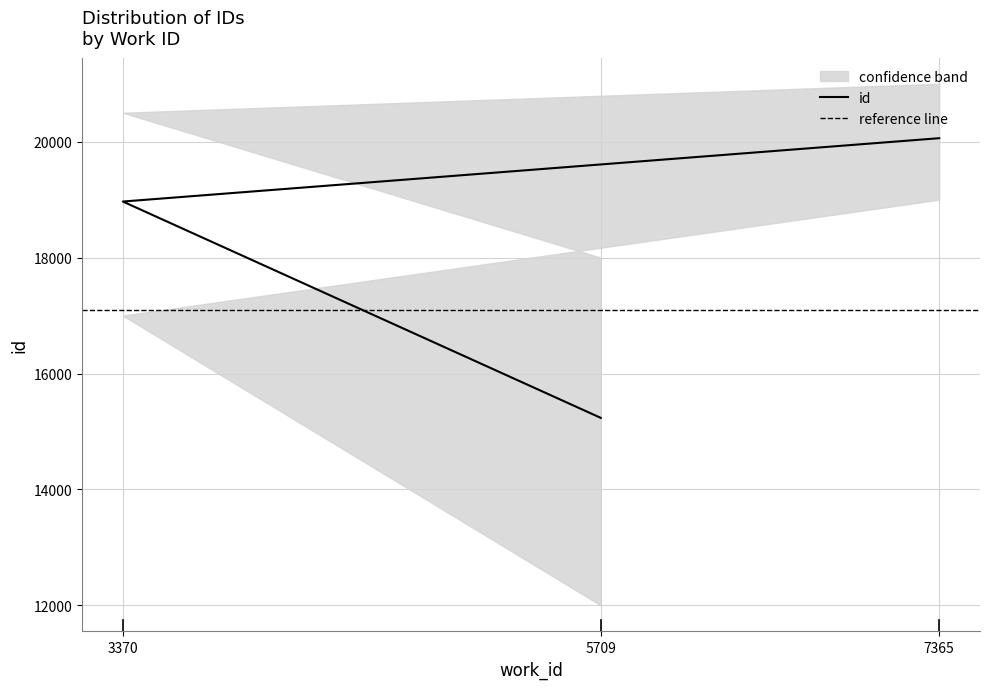

What is the change in value from 3370 to 7365?

+1093